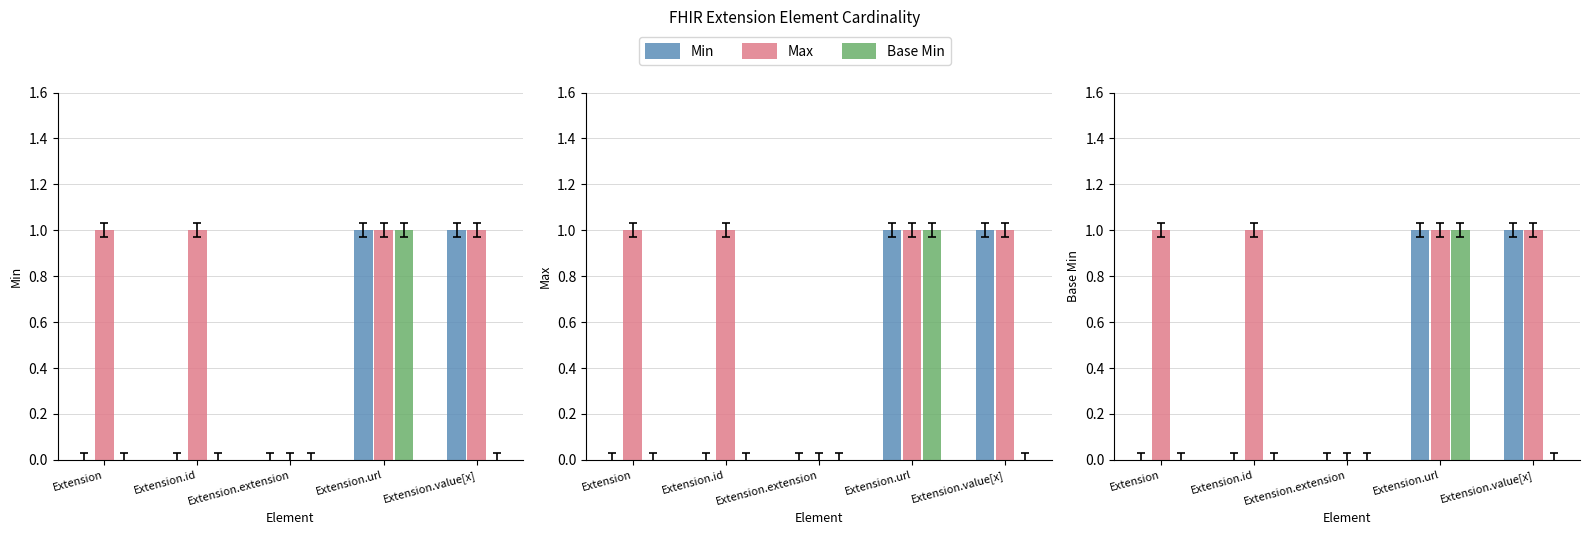

Is the value of Base Min at Extension.value[x] greater than the value of Min at Extension.value[x]?

No